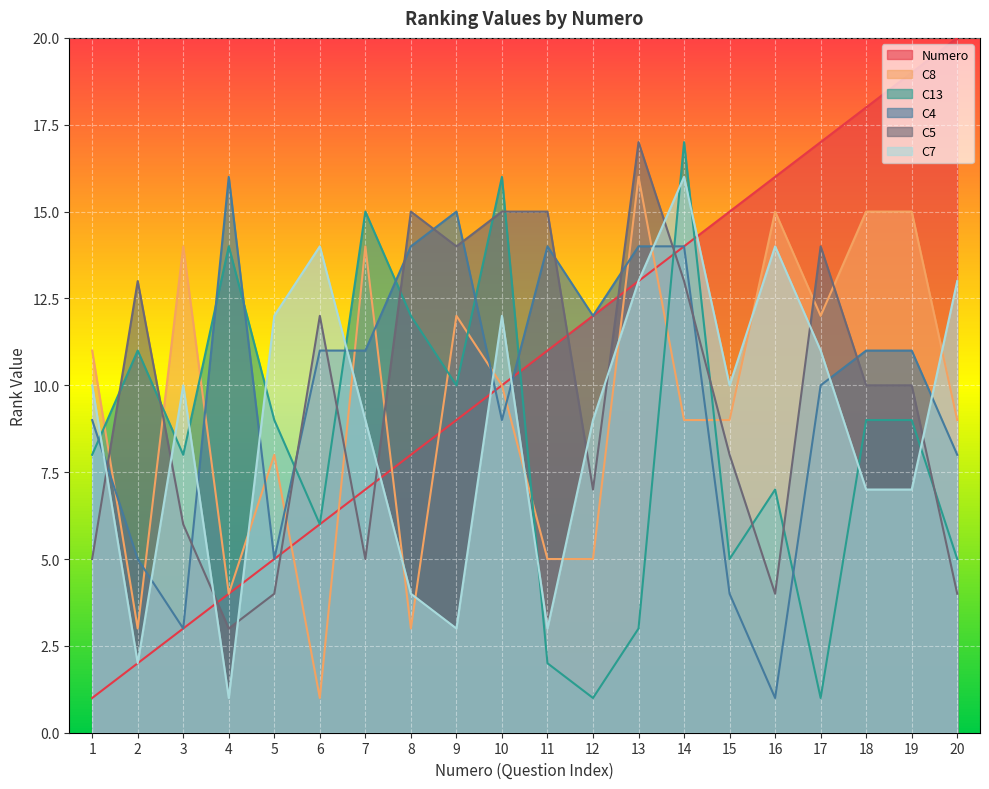

Count the number of data series in this chart.

6